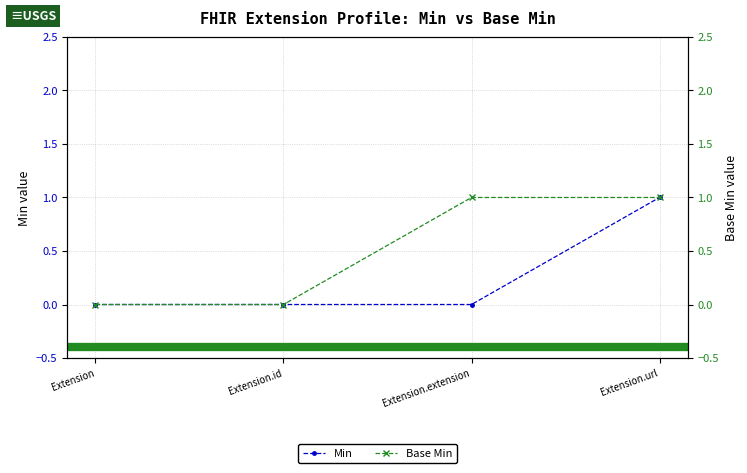

The value of Min at Extension.id is 0. True or false?

True